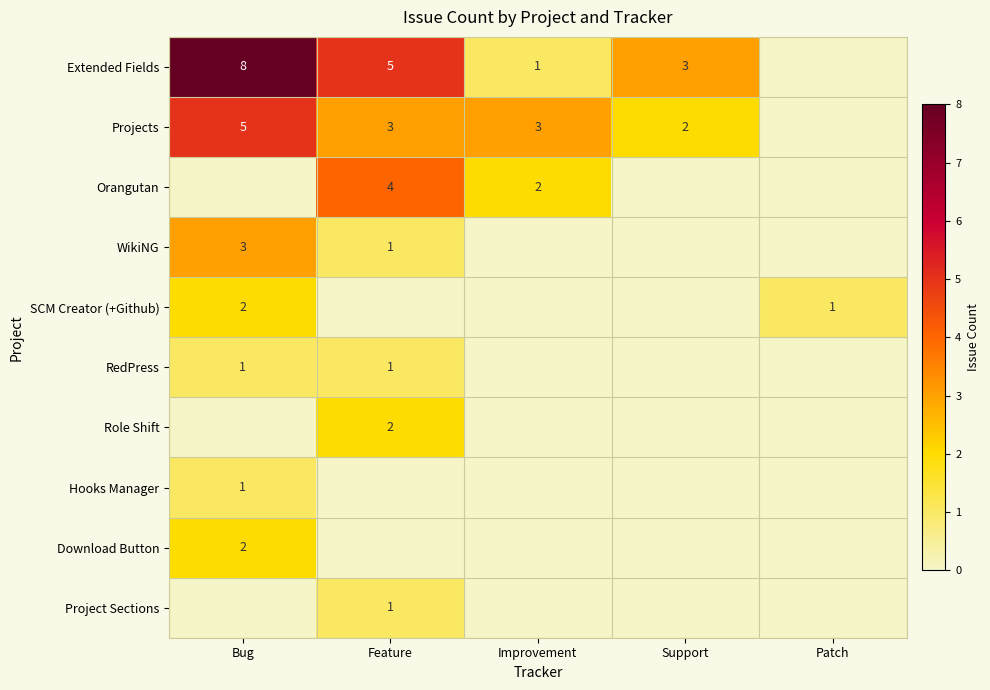

The value of Role Shift at Feature is 1. True or false?

False